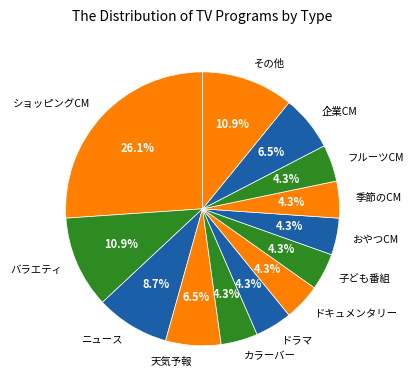

What is the largest slice in the pie chart?

ショッピングCM